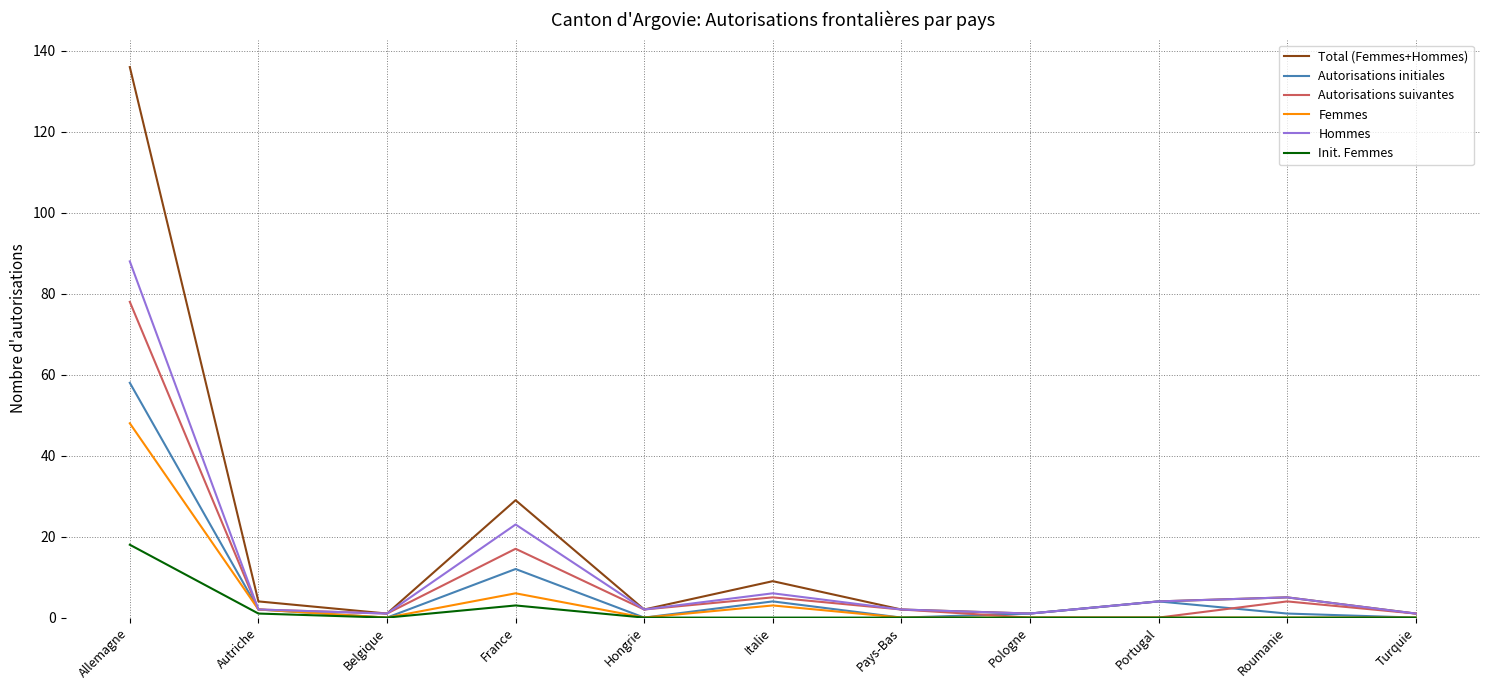

How many interior local peaks does the Hommes series have?

3